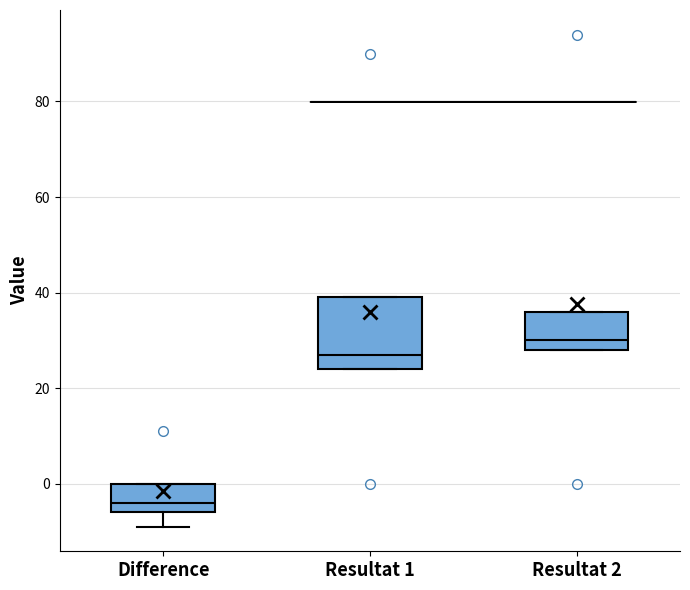

Reading left to right, read every box against the y-axis: the position of its median line, the range the box covers, and the ends of its whiskers. The values are not printed on the chart, so give them approximately, as read against the axis.

Difference: median -4, box -6 to 0, whiskers -8 to 0
Resultat 1: median 28, box 24 to 40, whiskers 24 to 40
Resultat 2: median 30, box 28 to 36, whiskers 28 to 36